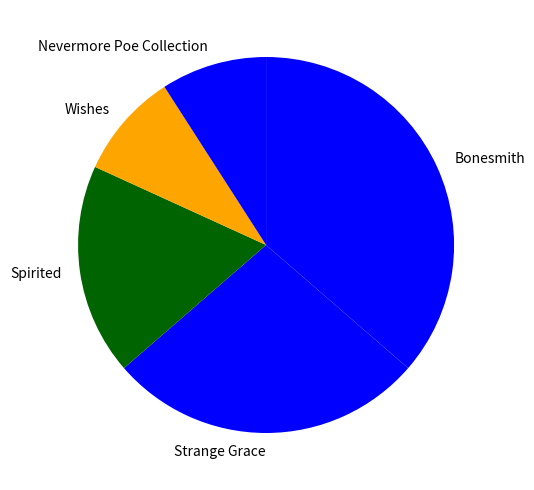

Which category has the biggest portion of the pie?

Bonesmith